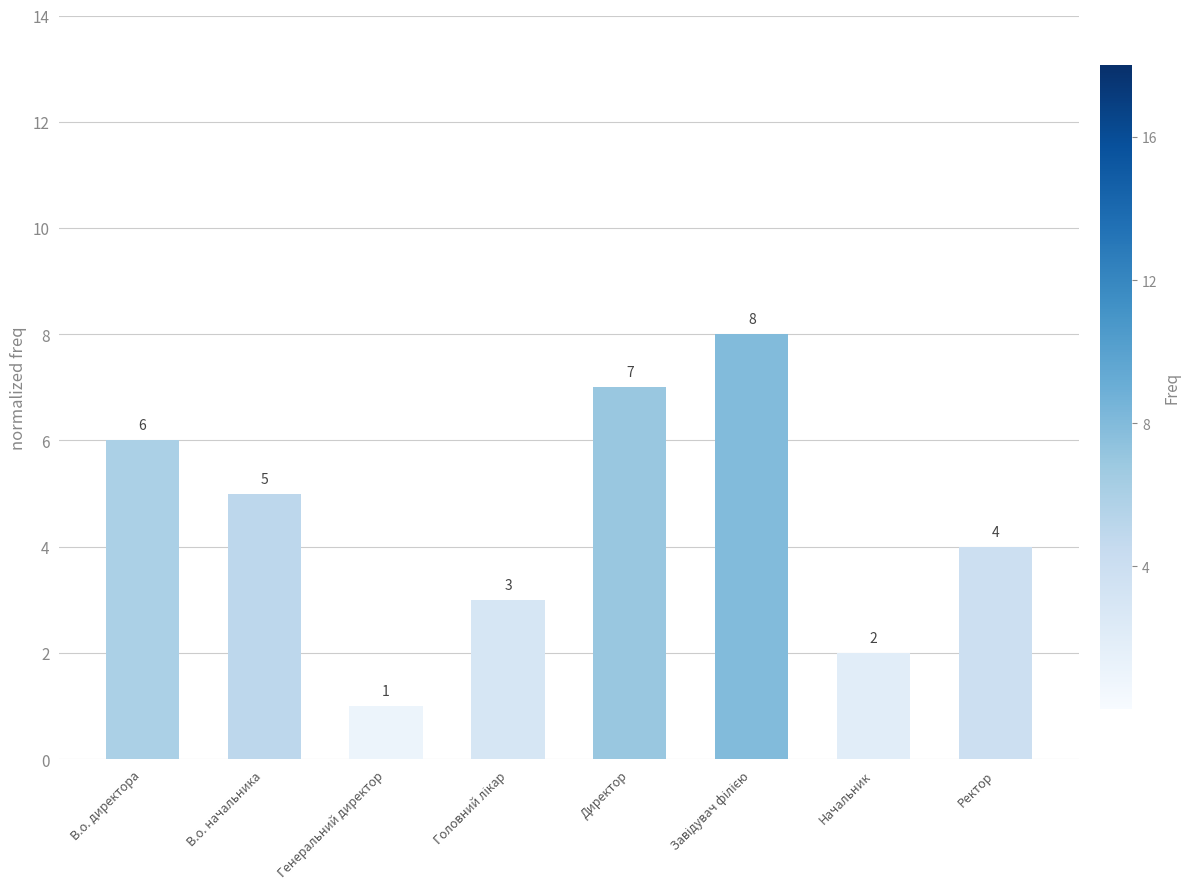

Which category has the lowest value across all series?

Генеральний директор